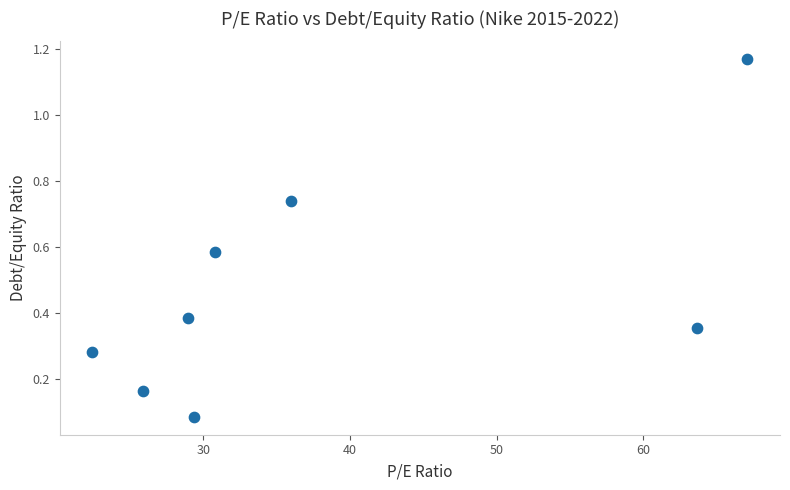

What is the range of Y values (max minus min)?

1.1